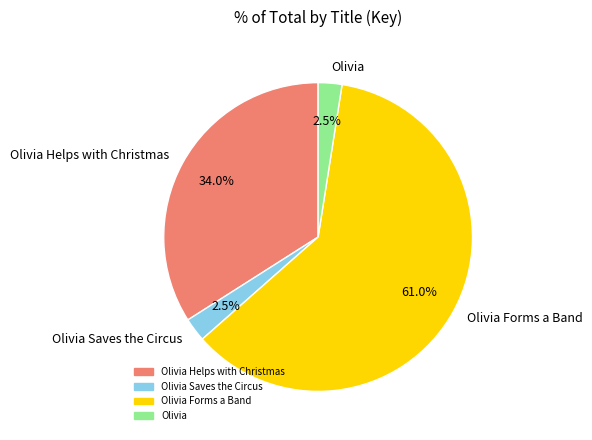

Combined, do Olivia Saves the Circus and Olivia account for over 50%?

No